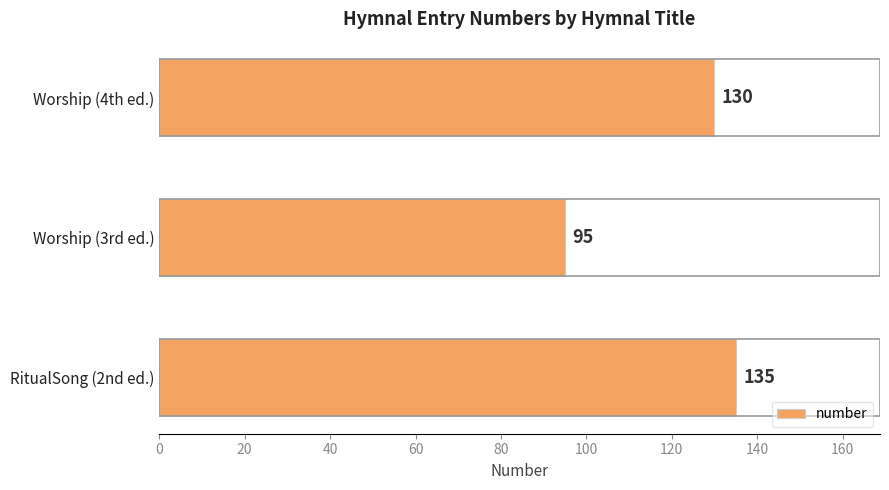

Rank the categories by value from lowest to highest.

Worship (3rd ed.), Worship (4th ed.), RitualSong (2nd ed.)